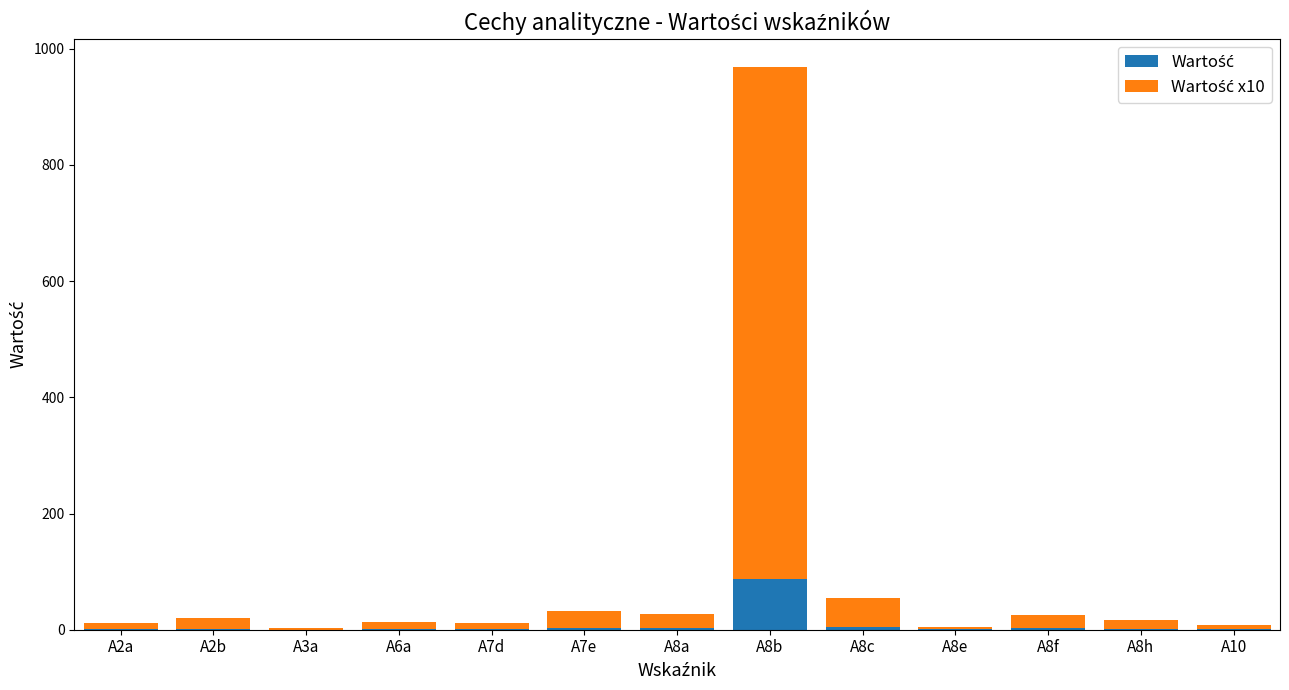

At which category is the sum across all series the highest?

A8b